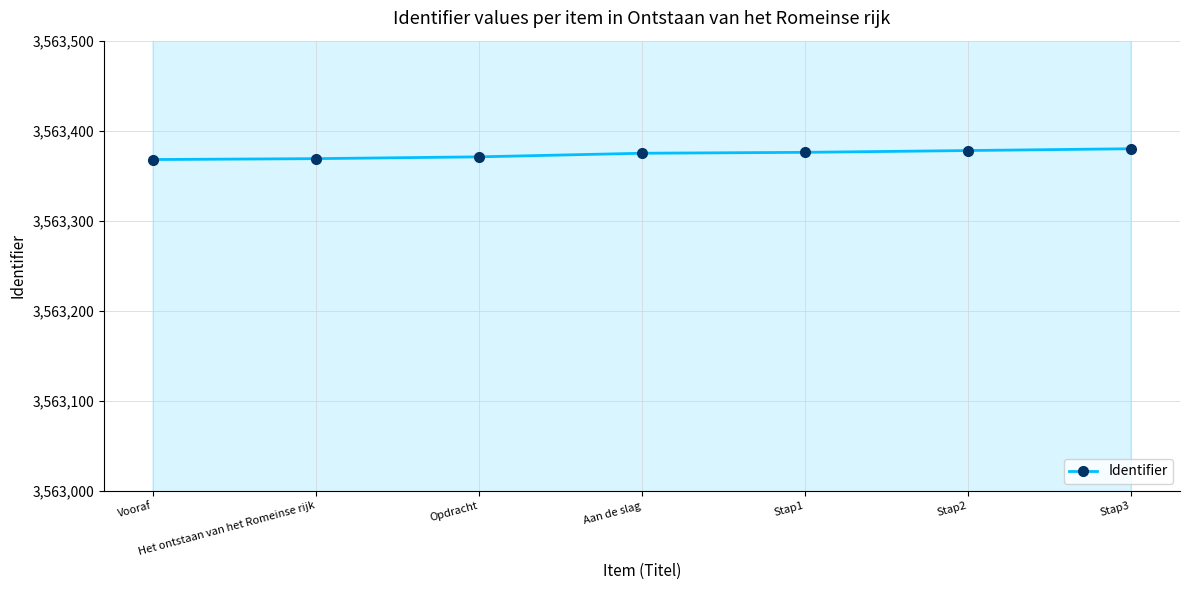

What is the difference between the values at Opdracht and Vooraf?

3